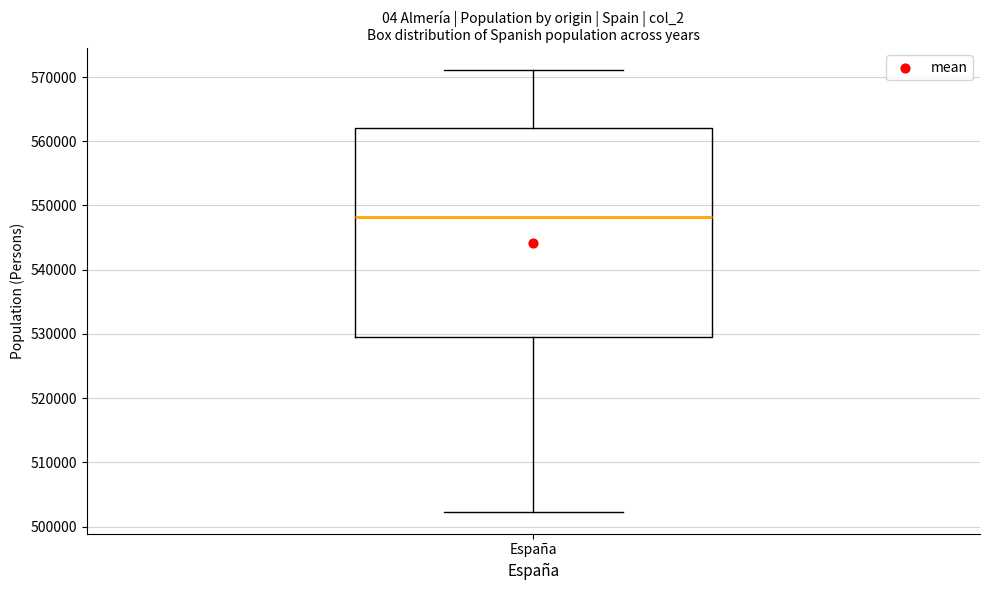

Read this box plot against the y-axis: the position of the median line, the range covered by the box, and the ends of both whiskers. The values are not printed on the chart, so give them approximately, as read against the axis.

median 548000, box 530000 to 562000, whiskers 502000 to 571000